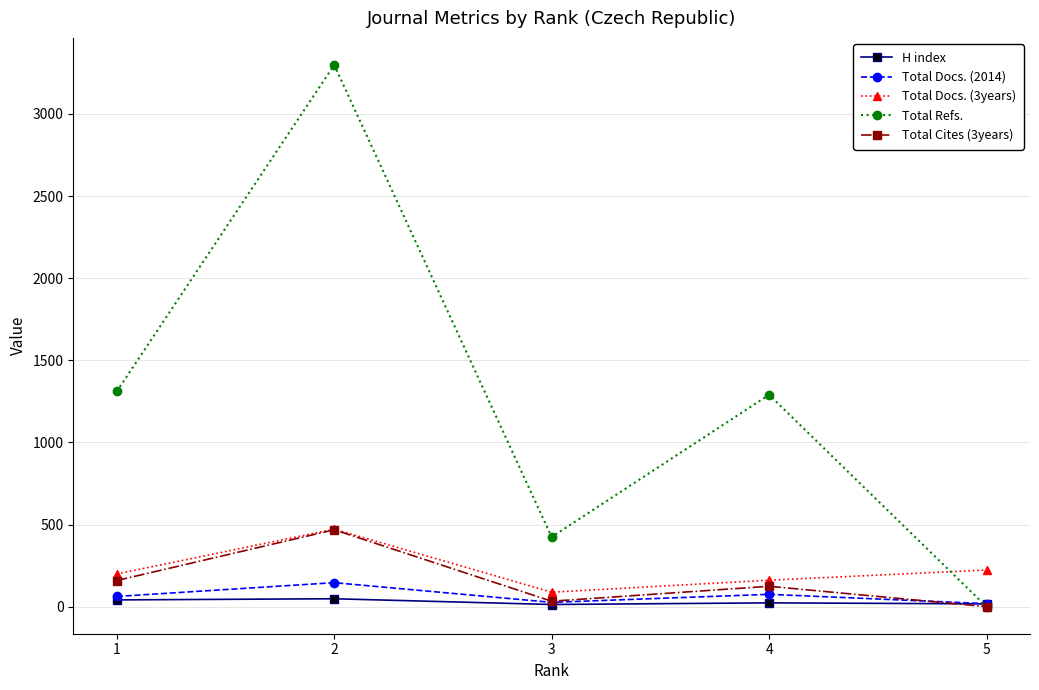

What are all the series names shown in the legend?

H index, Total Docs. (2014), Total Docs. (3years), Total Refs., Total Cites (3years)